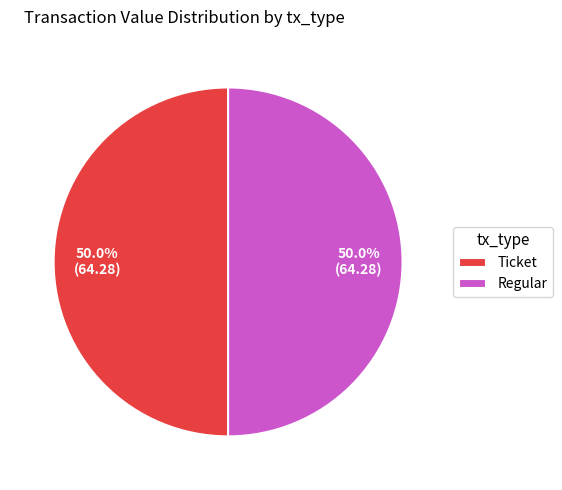

How many slices are in this pie chart?

2